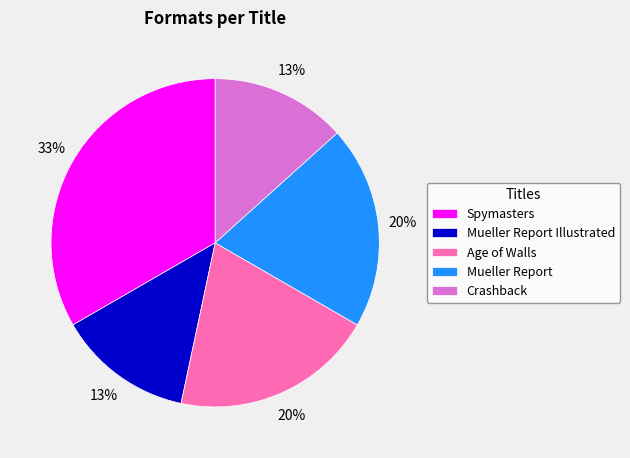

The Spymasters slice represents 20% of the pie. True or false?

False